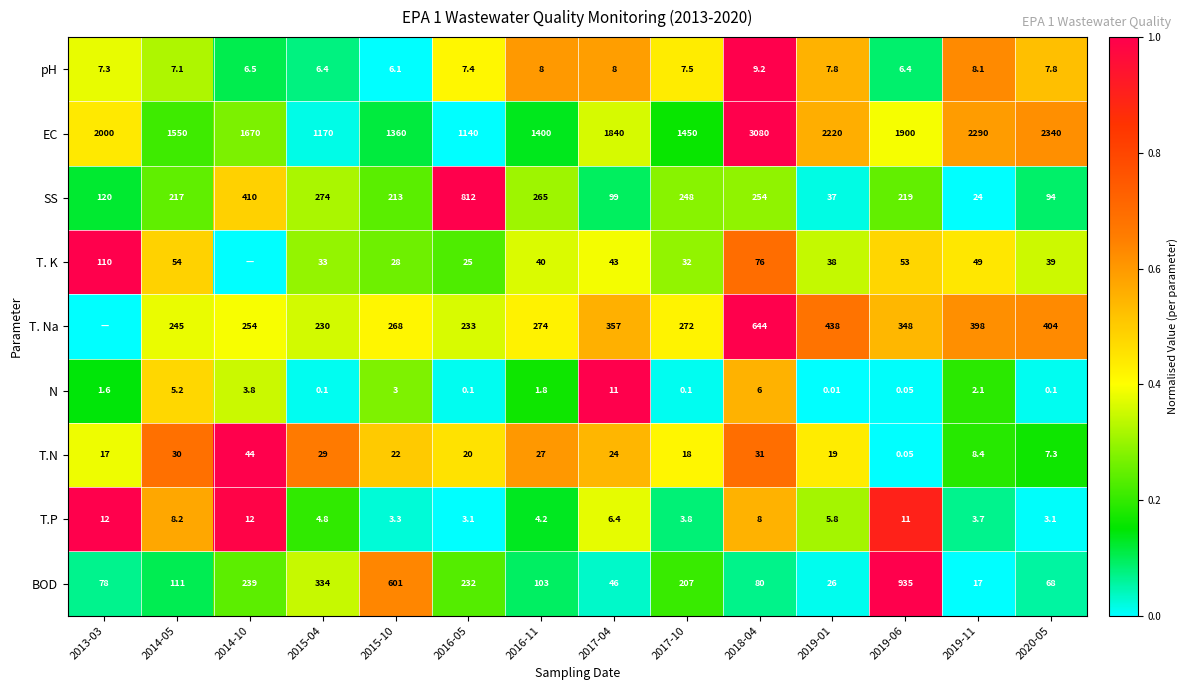

The value of T. K at 2019-06 is 0.2. True or false?

False